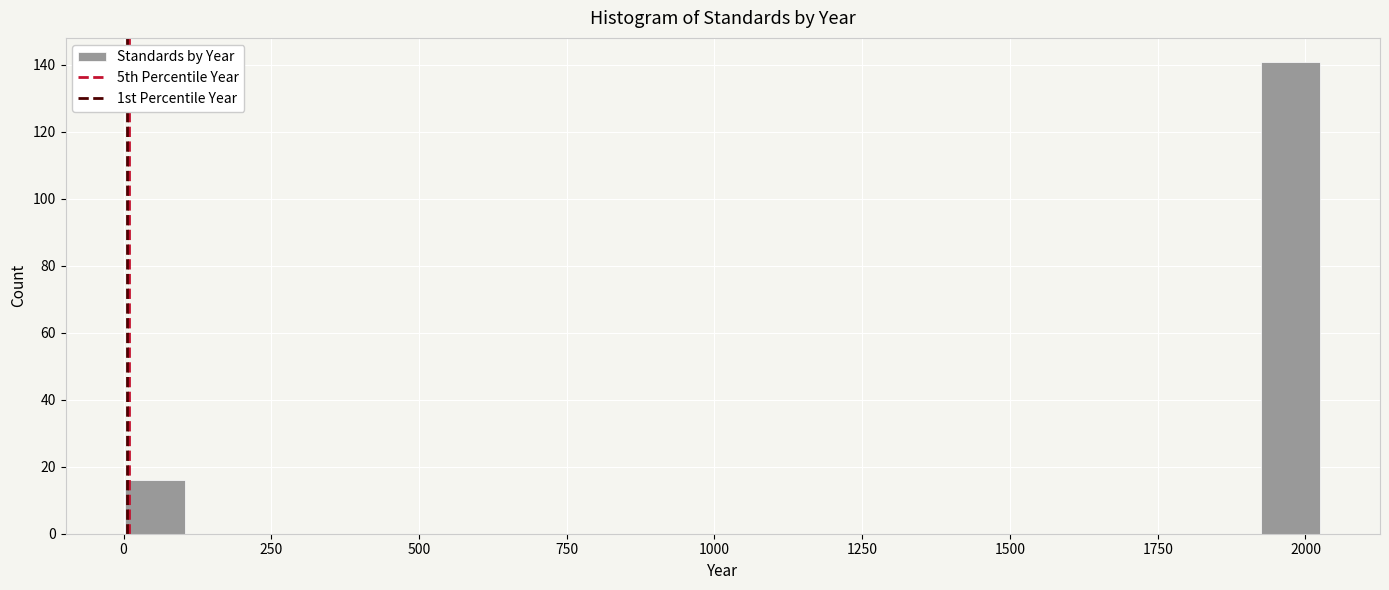

Read against the x-axis, roughly where is the centre of the tallest bar?

1950